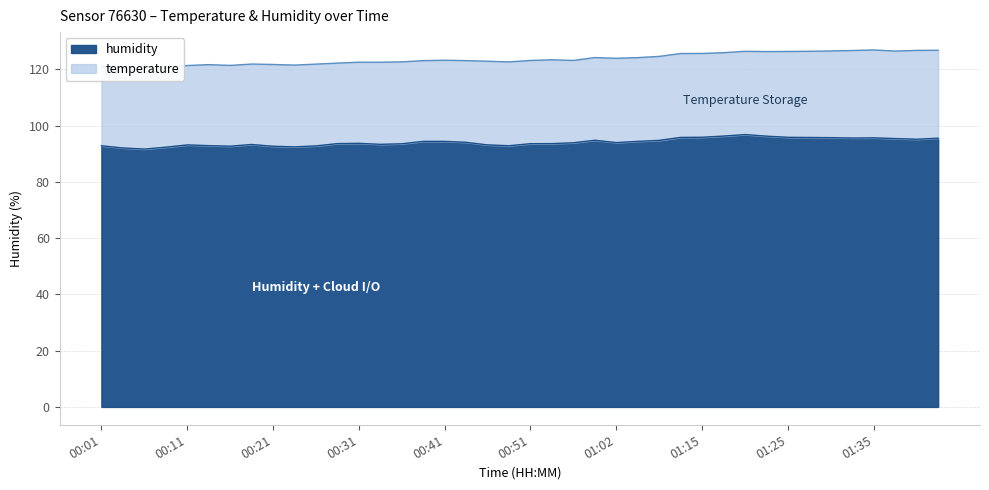

At which label is the value closest to 94?

01:02